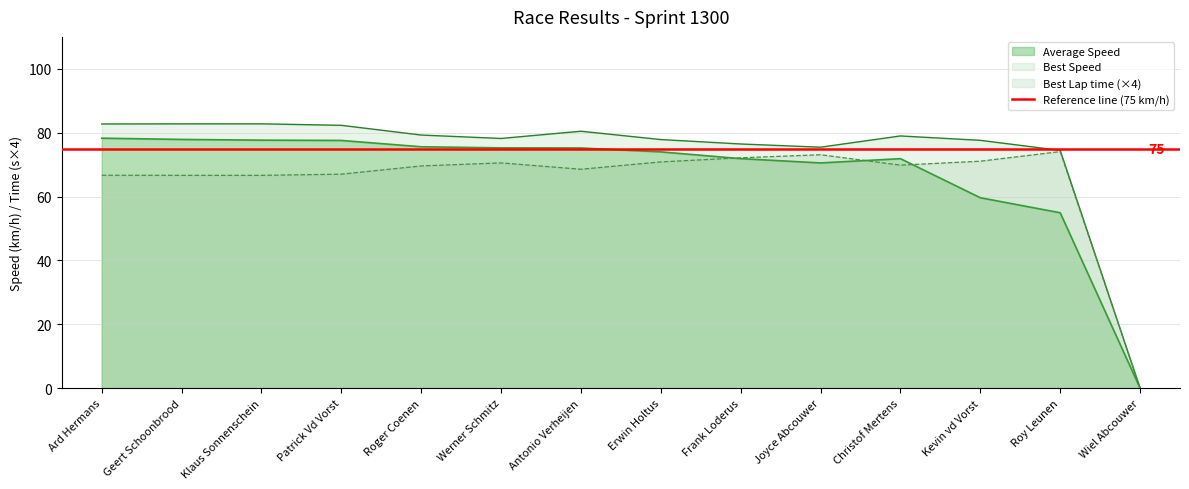

Rank the series by their maximum value, from highest to lowest.

Best Speed, Average Speed, Best Lap time